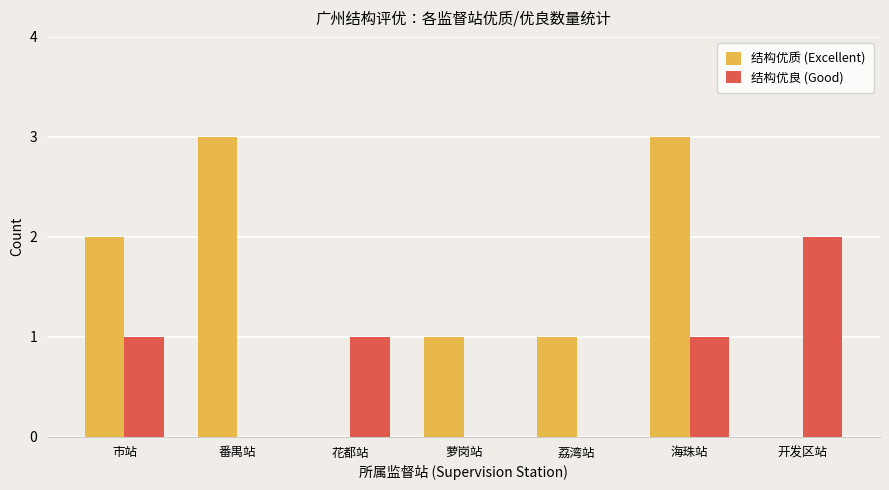

How many 结构优良 (Good) values are between 0 and 1?

6